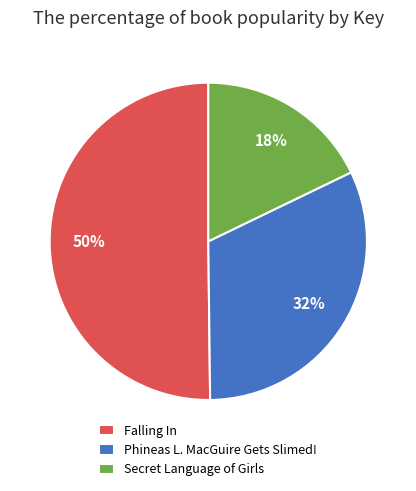

To the nearest percent, what is the difference between the Falling In and Phineas L. MacGuire Gets Slimed! slice percentages?

18%